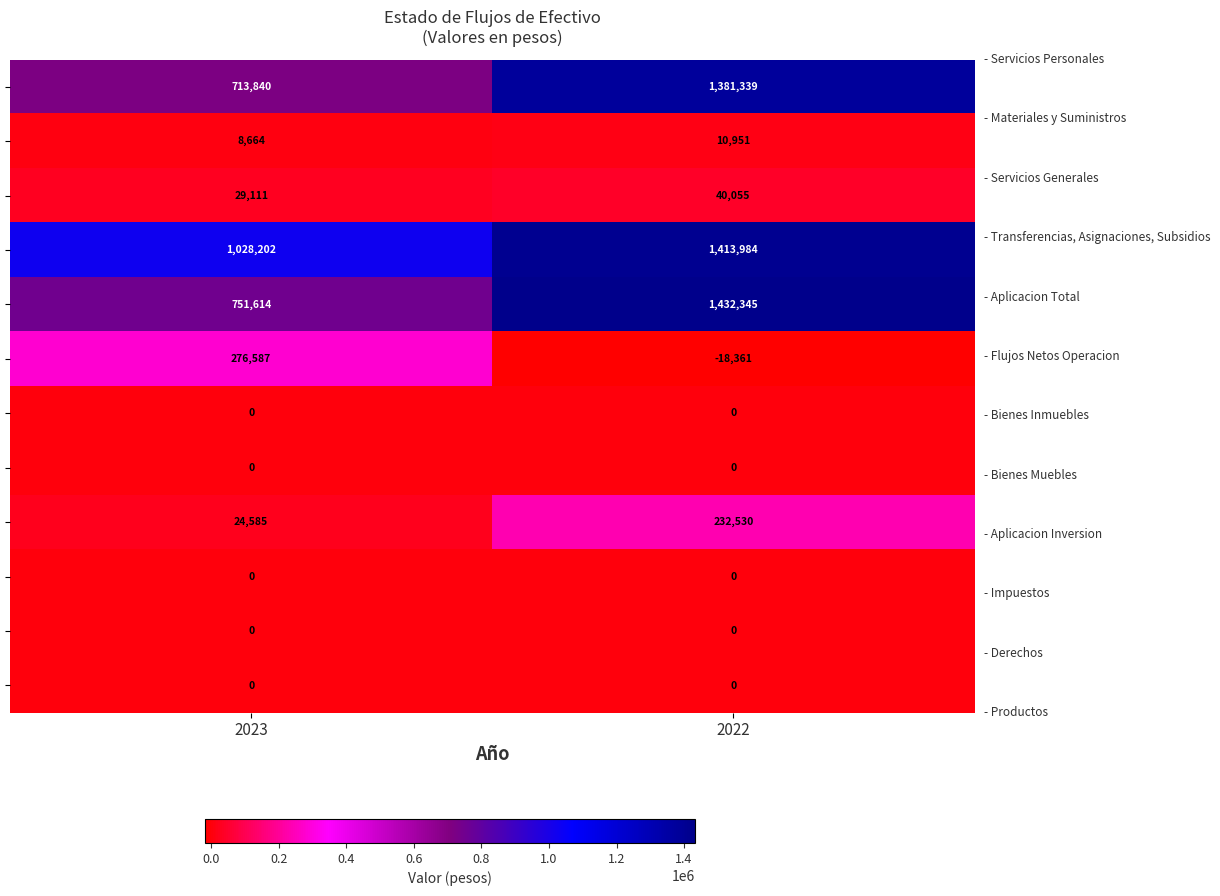

What is the difference between the highest and lowest values at 2023?

1028202